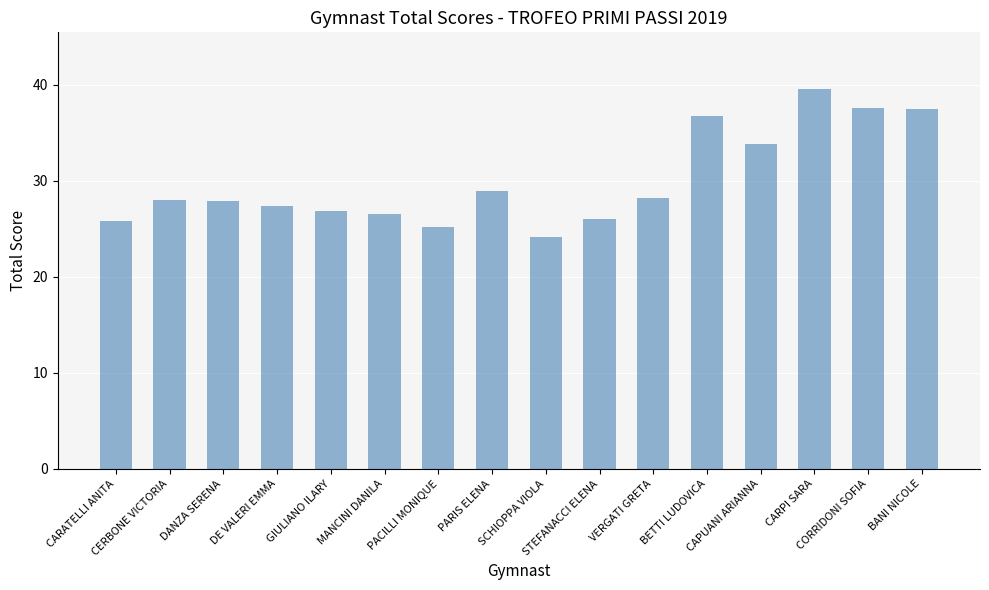

What is the sum of all values?

480.4